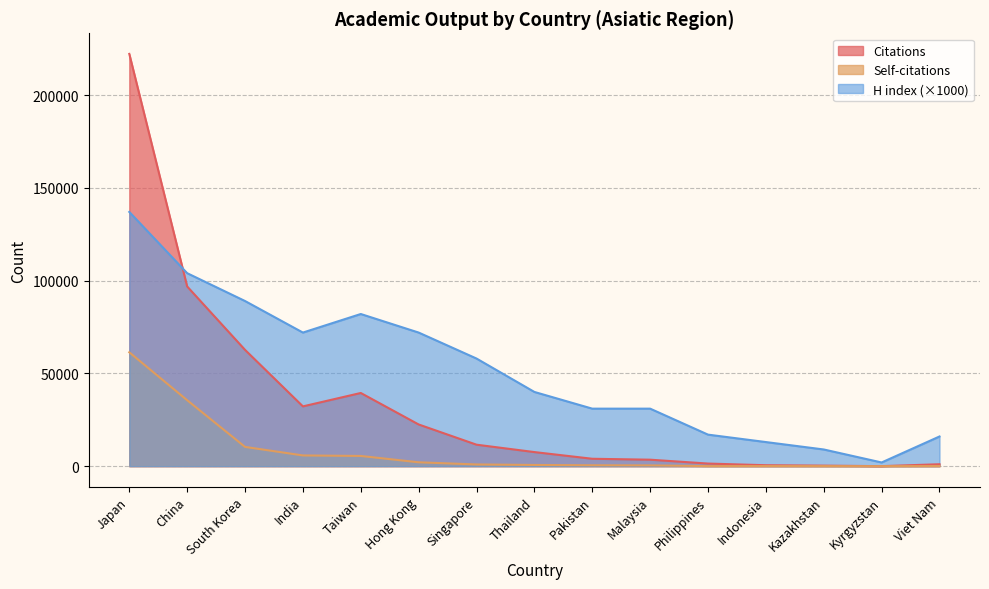

Reading left to right, transcribe all the data shown in this chart.

Citations: Japan=222159	China=96844	South Korea=62673	India=32222	Taiwan=39444	Hong Kong=22477	Singapore=11579	Thailand=7599	Pakistan=3997	Malaysia=3498	Philippines=1415	Indonesia=515	Kazakhstan=292	Kyrgyzstan=15	Viet Nam=1051
Self-citations: Japan=61370	China=35552	South Korea=10389	India=5789	Taiwan=5511	Hong Kong=2095	Singapore=926	Thailand=653	Pakistan=490	Malaysia=416	Philippines=49	Indonesia=57	Kazakhstan=36	Kyrgyzstan=3	Viet Nam=71
H index: Japan=137000	China=104000	South Korea=89000	India=72000	Taiwan=82000	Hong Kong=72000	Singapore=58000	Thailand=40000	Pakistan=31000	Malaysia=31000	Philippines=17000	Indonesia=13000	Kazakhstan=9000	Kyrgyzstan=2000	Viet Nam=16000